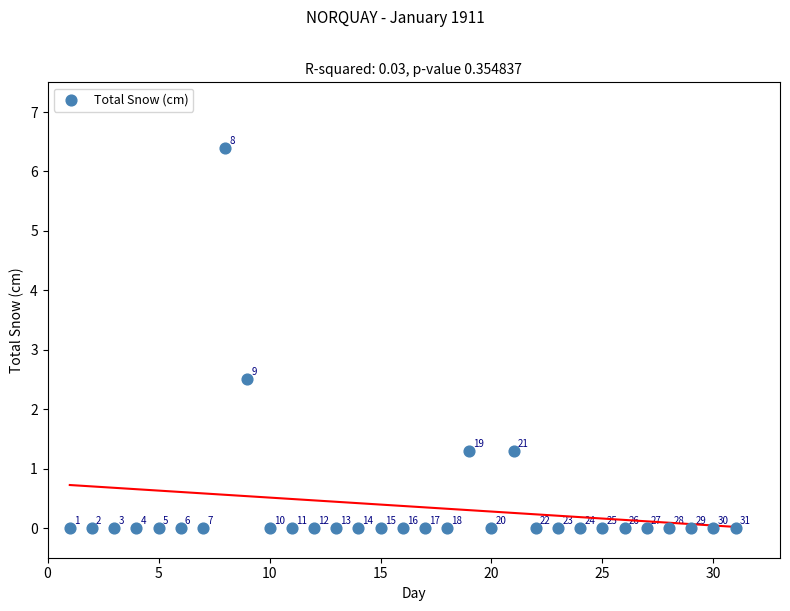

What Y value in the scatter plot is closest to 3?

2.5